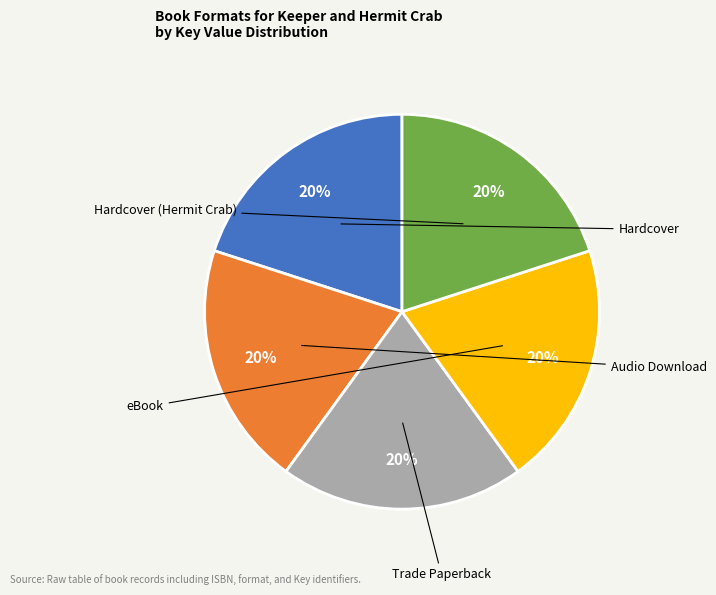

To the nearest percent, what is the average slice percentage?

20%